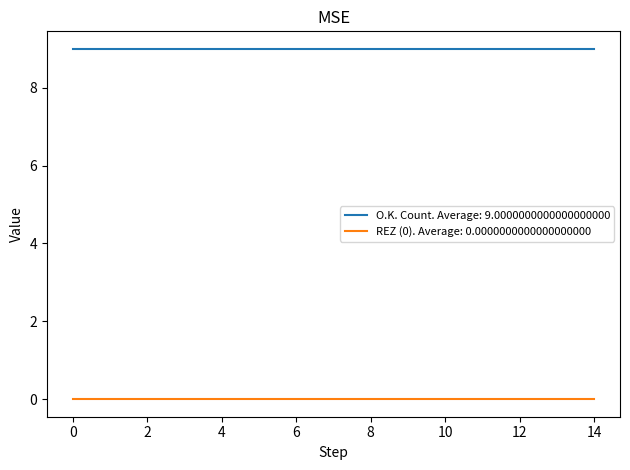

What are all the series names shown in the legend?

O.K. Count. Average: 9.0000000000000000000, REZ (0). Average: 0.0000000000000000000